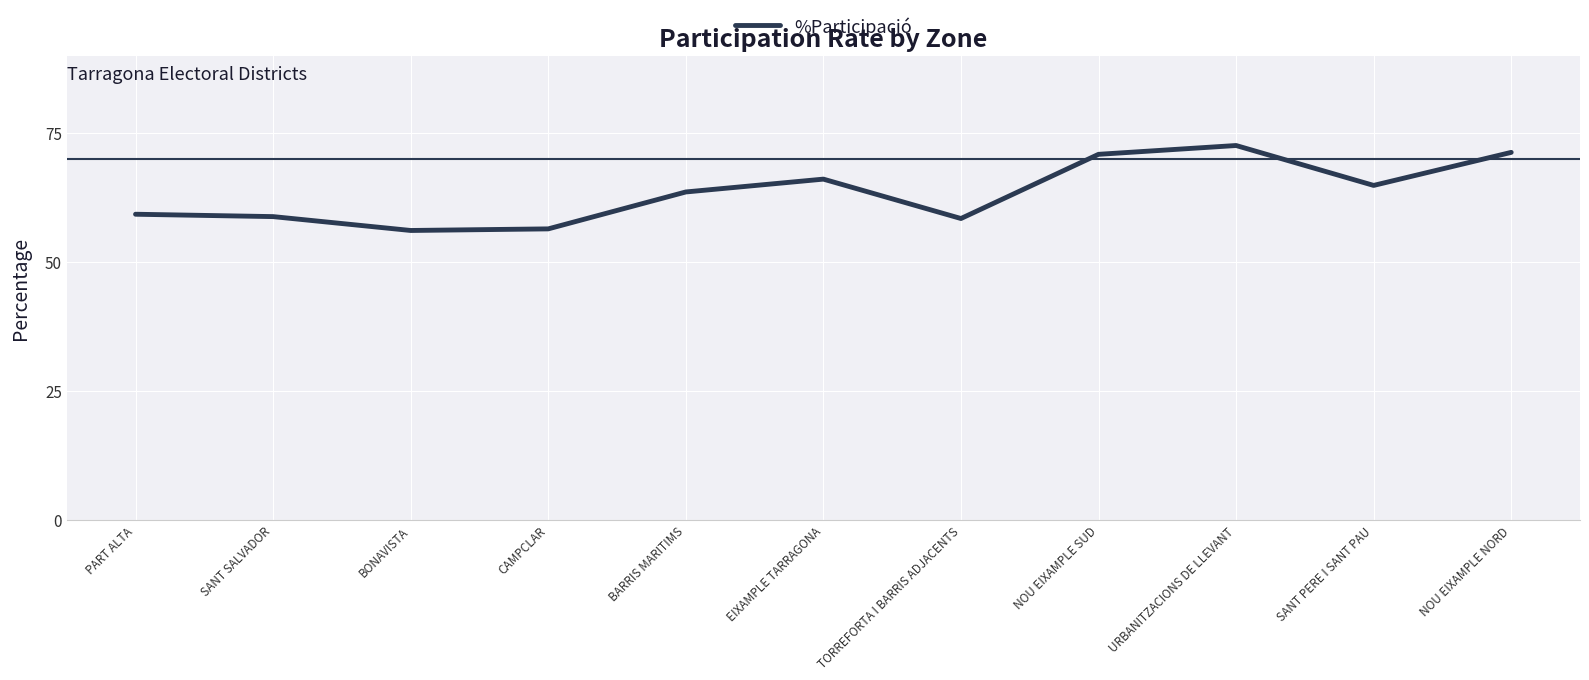

What is the maximum value shown in the chart?

72.6